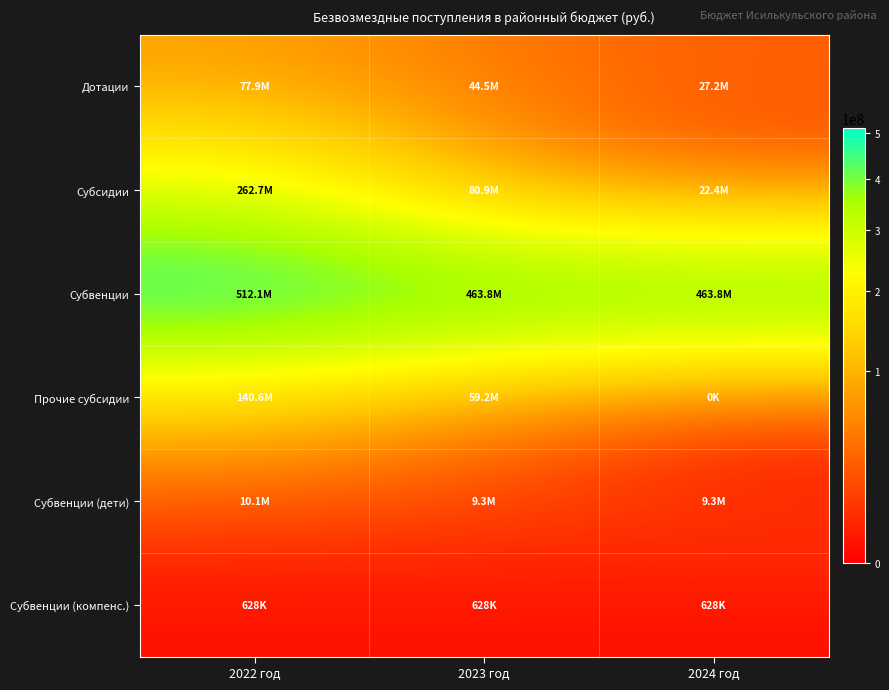

Which has a higher value, 2023 год or 2022 год?

2022 год